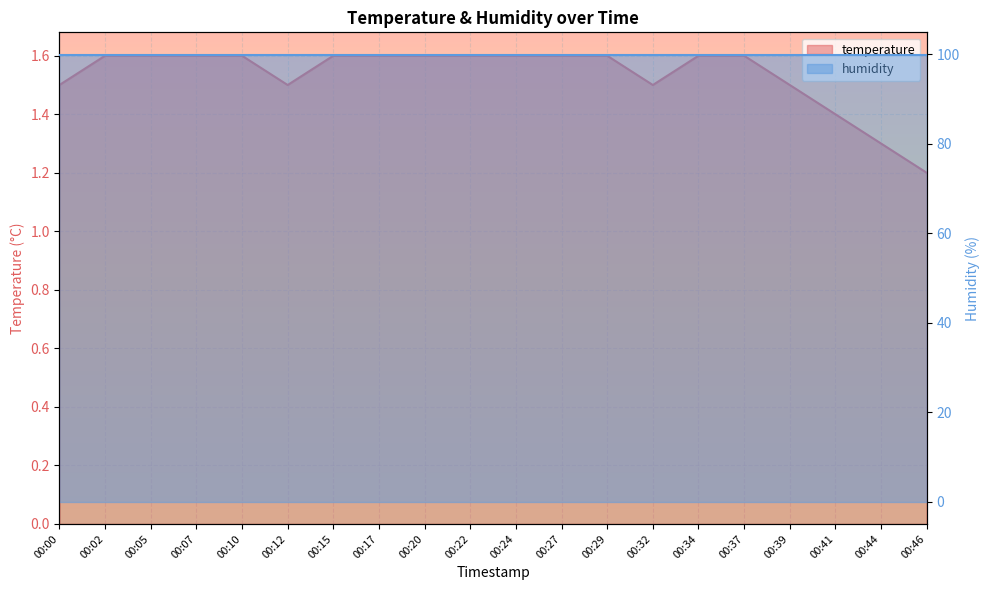

At which category does the data reach its first local valley?

00:12